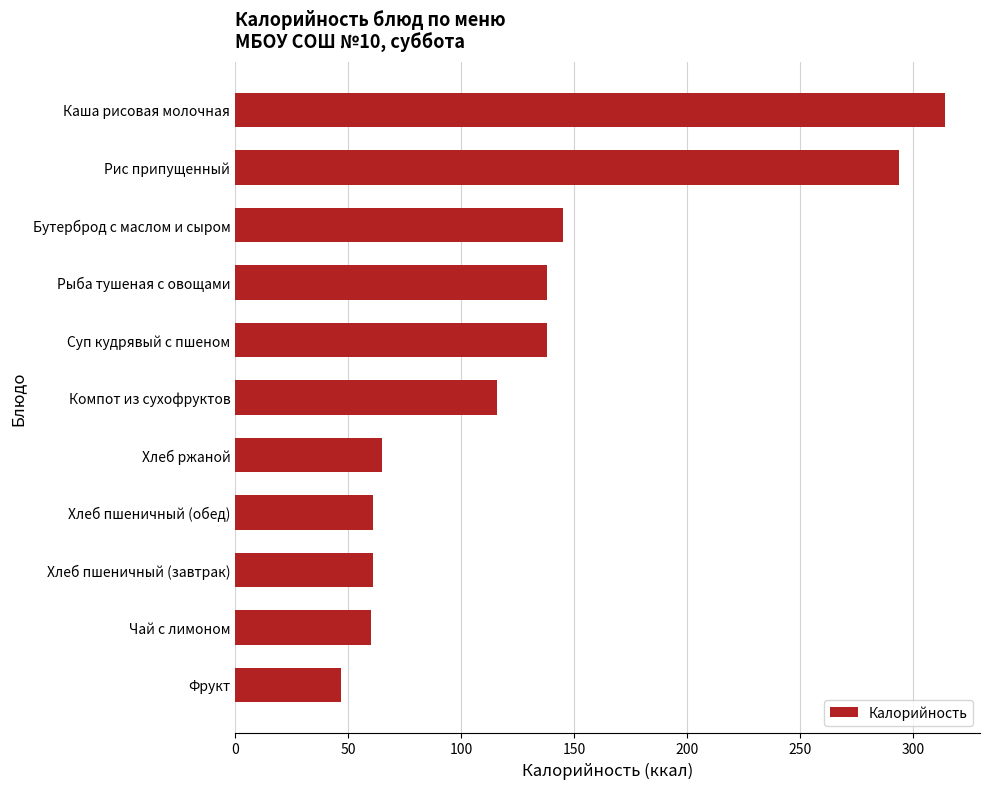

What is the change in value from Компот из сухофруктов to Суп кудрявый с пшеном?

+22